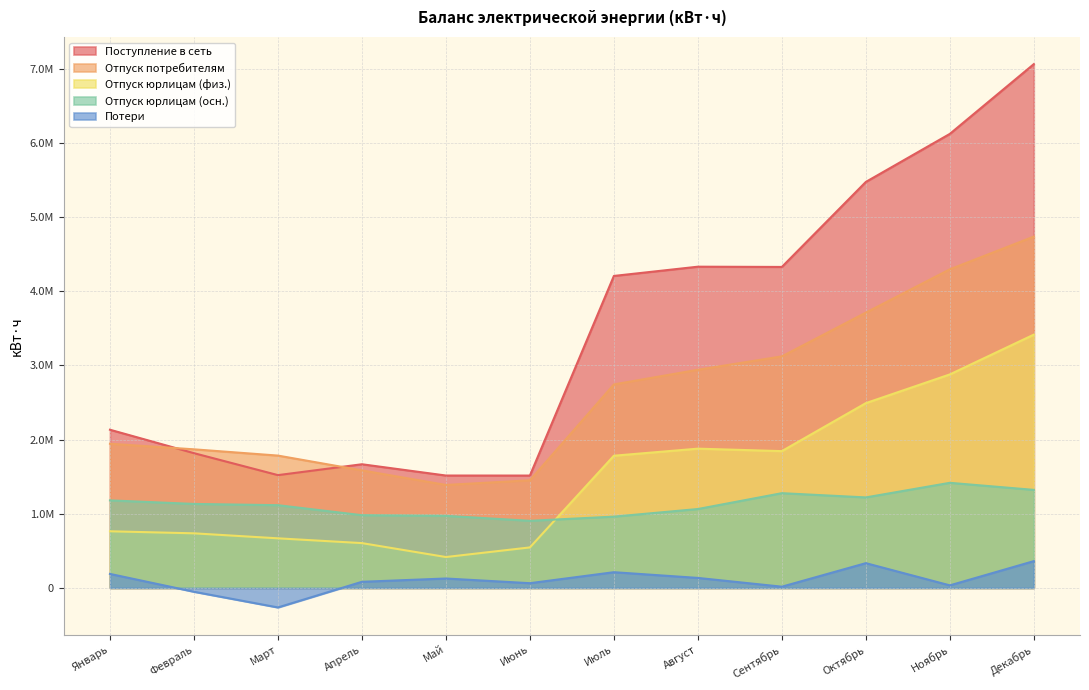

What are all the series names shown in the legend?

Поступление в сеть, Отпуск потребителям, Отпуск юрлицам (физ.), Отпуск юрлицам (осн.), Потери